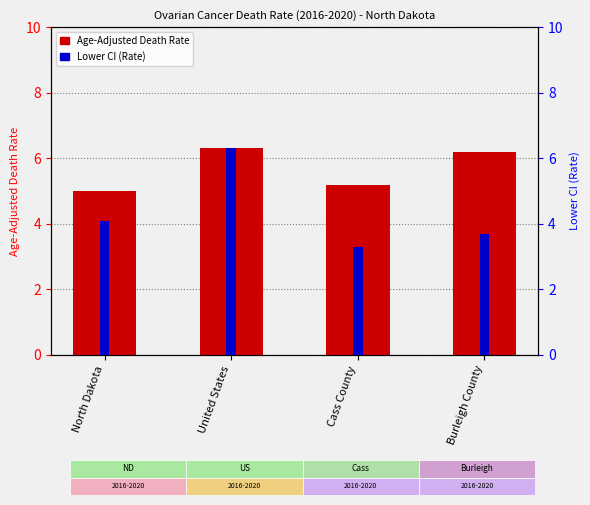

Which series has the largest total across all categories?

Age-Adjusted Death Rate